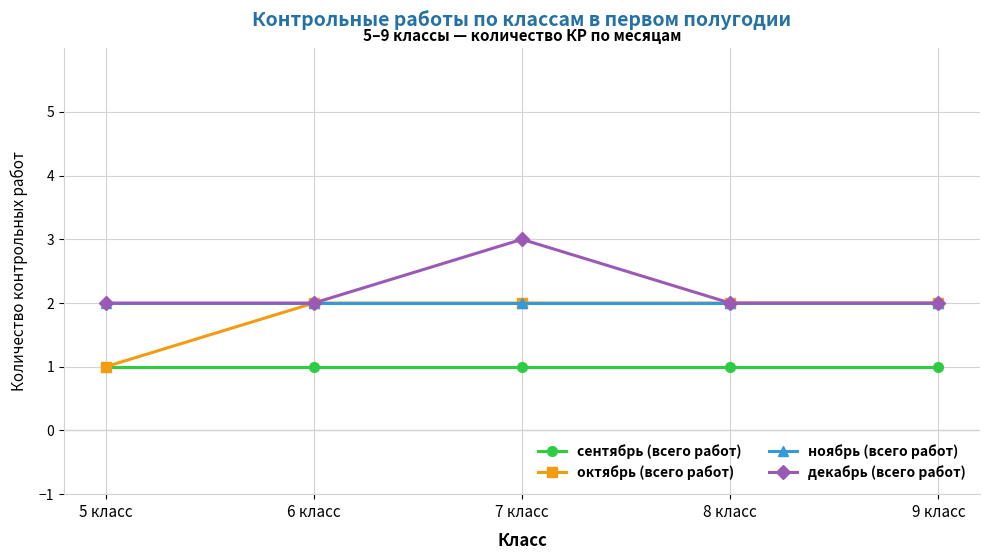

Between 7 класс and 9 класс, which series saw the biggest shift?

декабрь (всего работ)